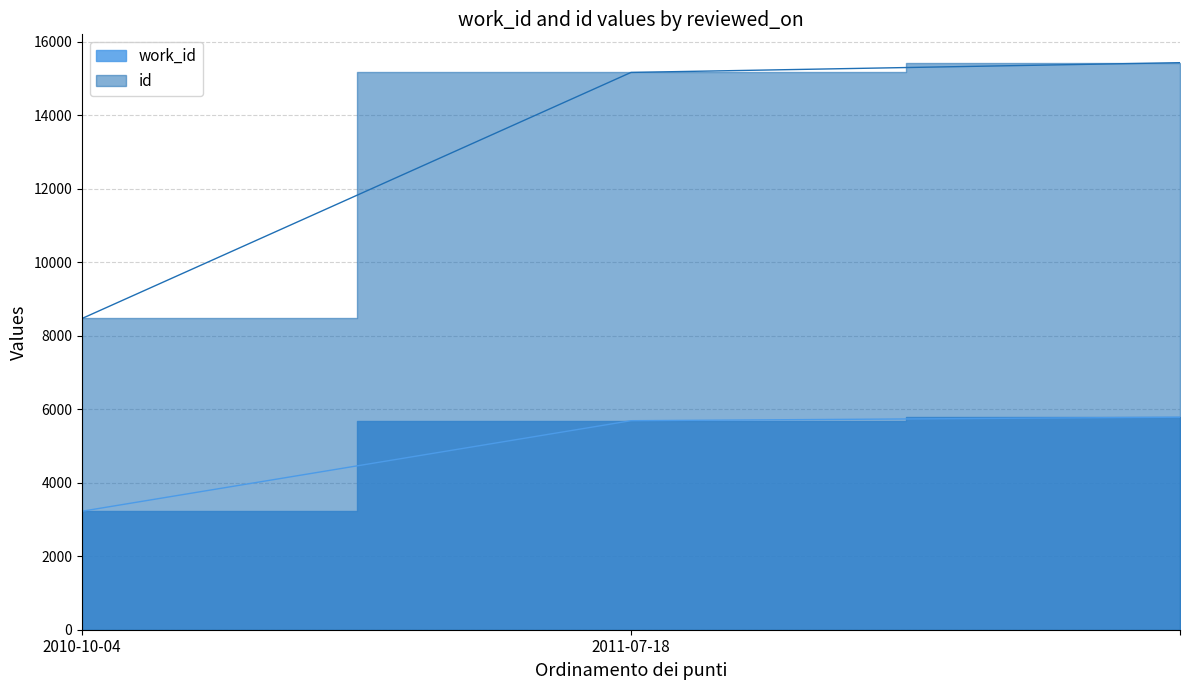

What is the sum of all work_id values?

14693